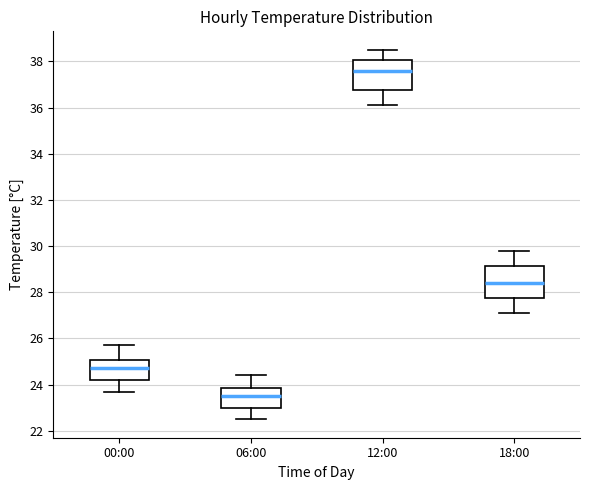

Reading left to right, read every box against the y-axis: the position of its median line, the range the box covers, and the ends of its whiskers. The values are not printed on the chart, so give them approximately, as read against the axis.

00:00: median 24.8, box 24.2 to 25.0, whiskers 23.8 to 25.8
06:00: median 23.6, box 23.0 to 23.8, whiskers 22.6 to 24.4
12:00: median 37.6, box 36.8 to 38.0, whiskers 36.2 to 38.6
18:00: median 28.4, box 27.8 to 29.2, whiskers 27.2 to 29.8